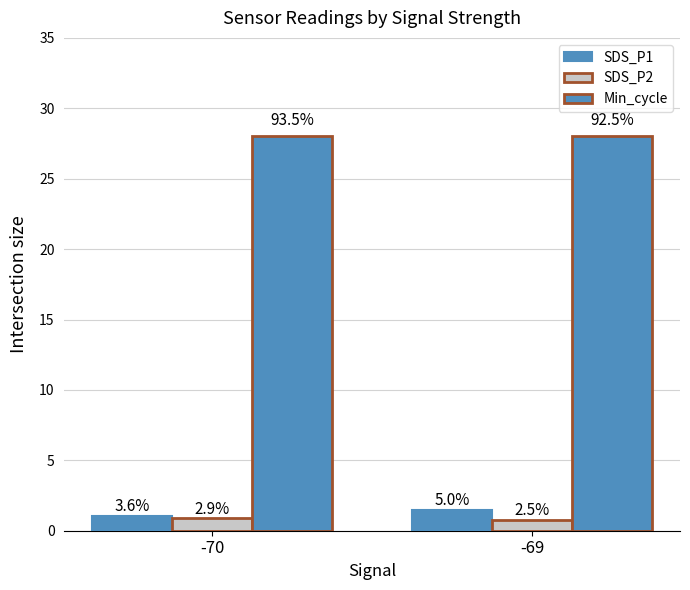

What value does the SDS_P1 series have at -70?

1.1